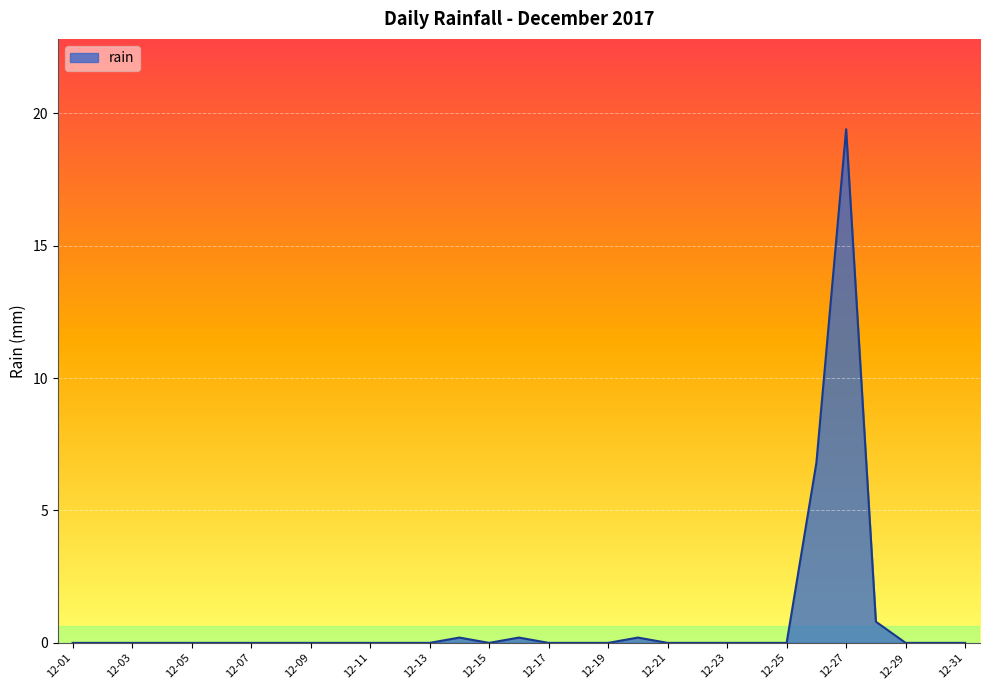

What is the greatest value displayed?

19.4